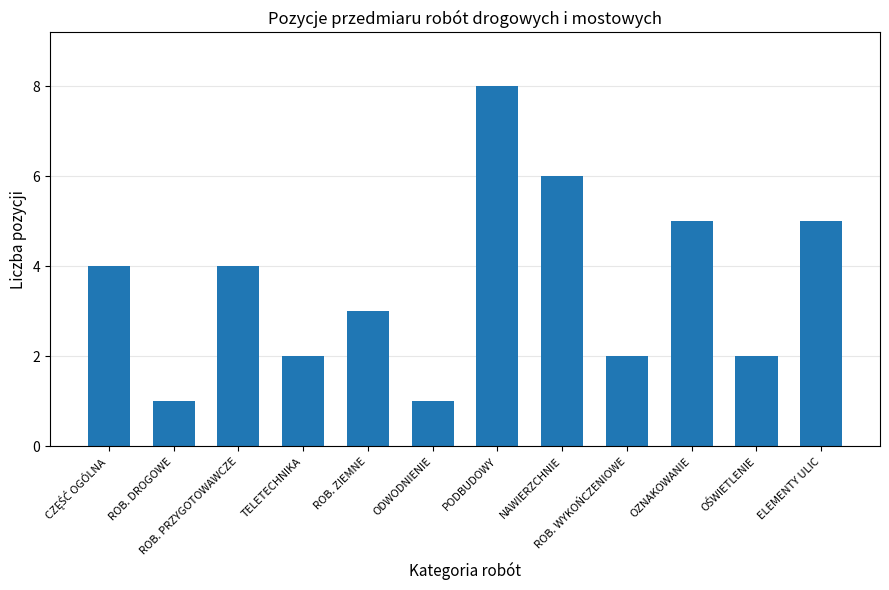

At which category does the chart reach its peak across all series?

PODBUDOWY